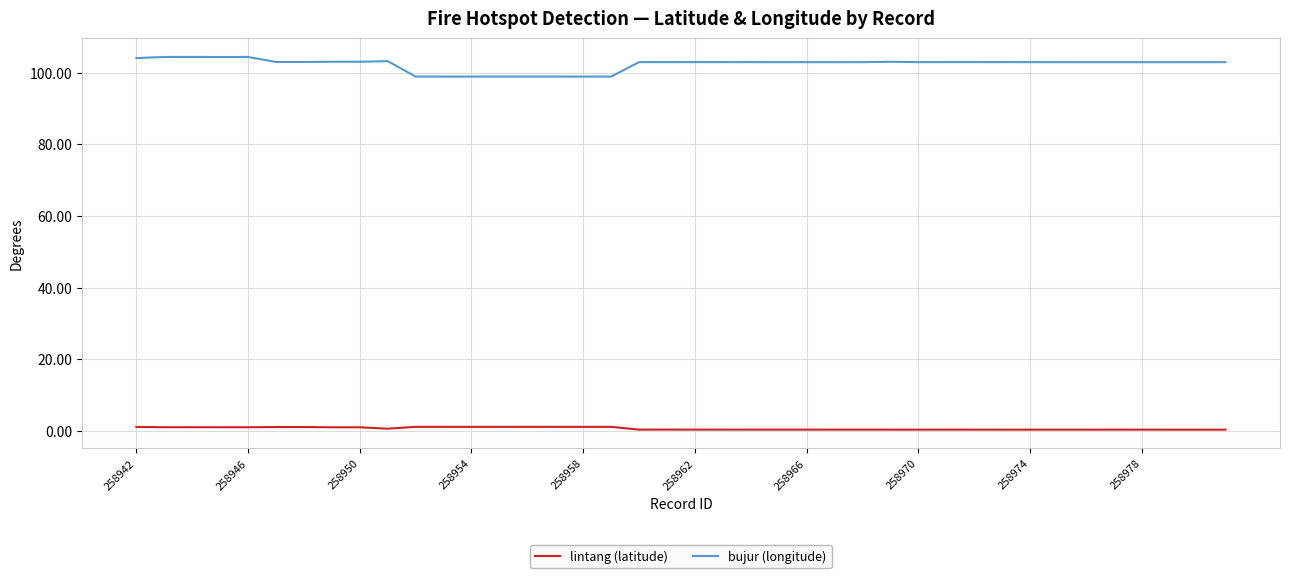

List the series in order of their overall mean, highest first.

bujur (longitude), lintang (latitude)